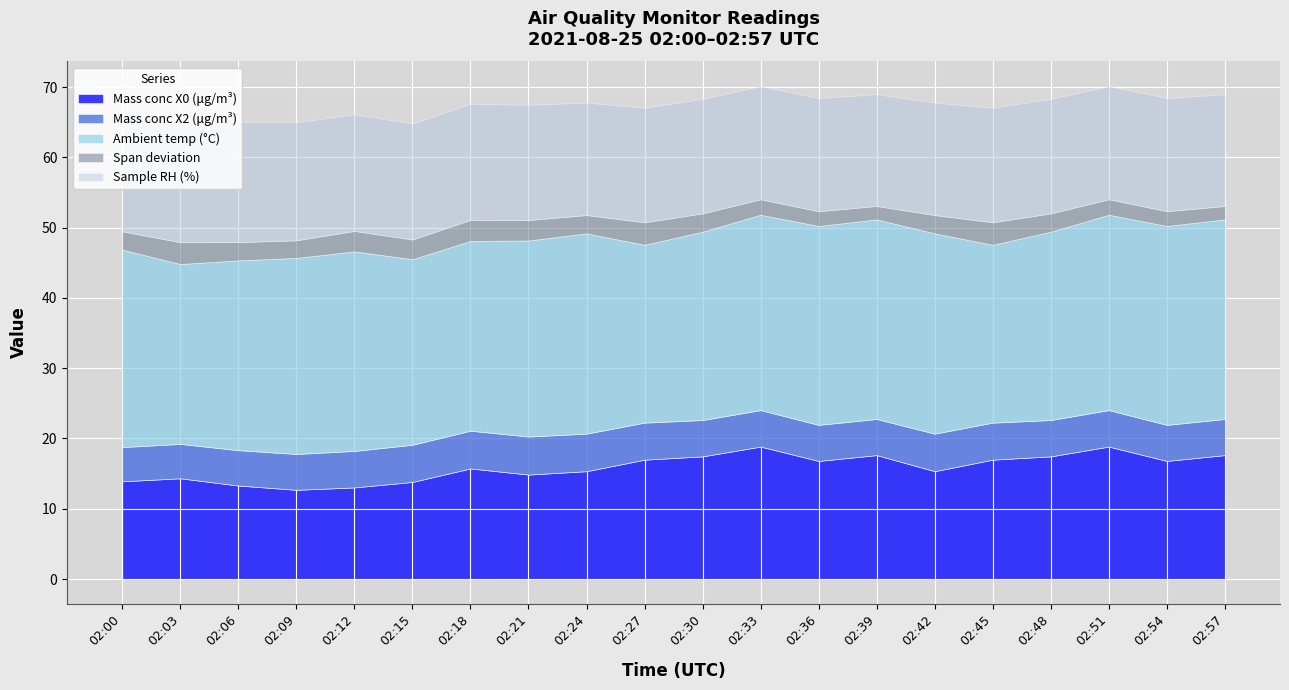

Does the chart display data point markers on the line(s)?

No